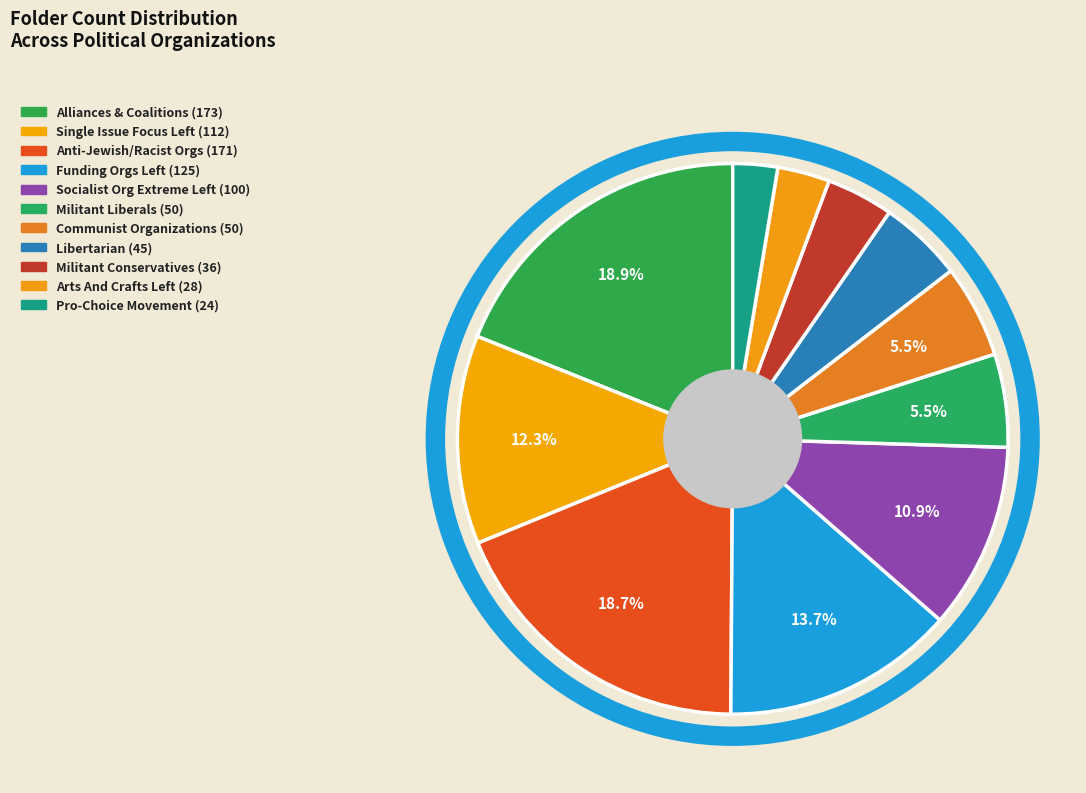

Count the number of slices in the pie.

11